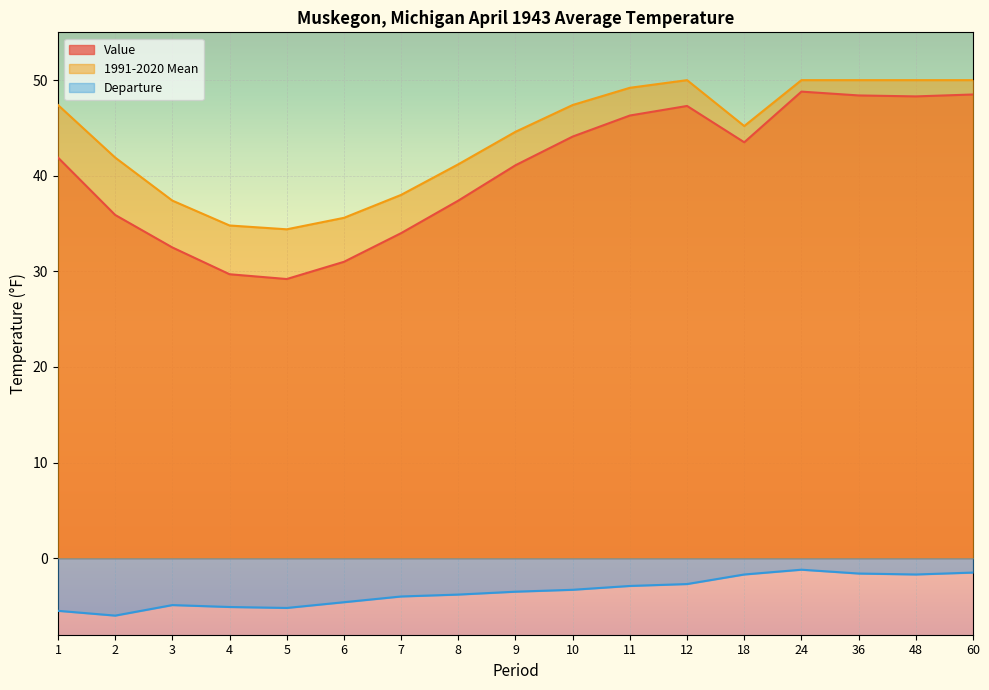

What is the maximum value for Departure?

-1.2